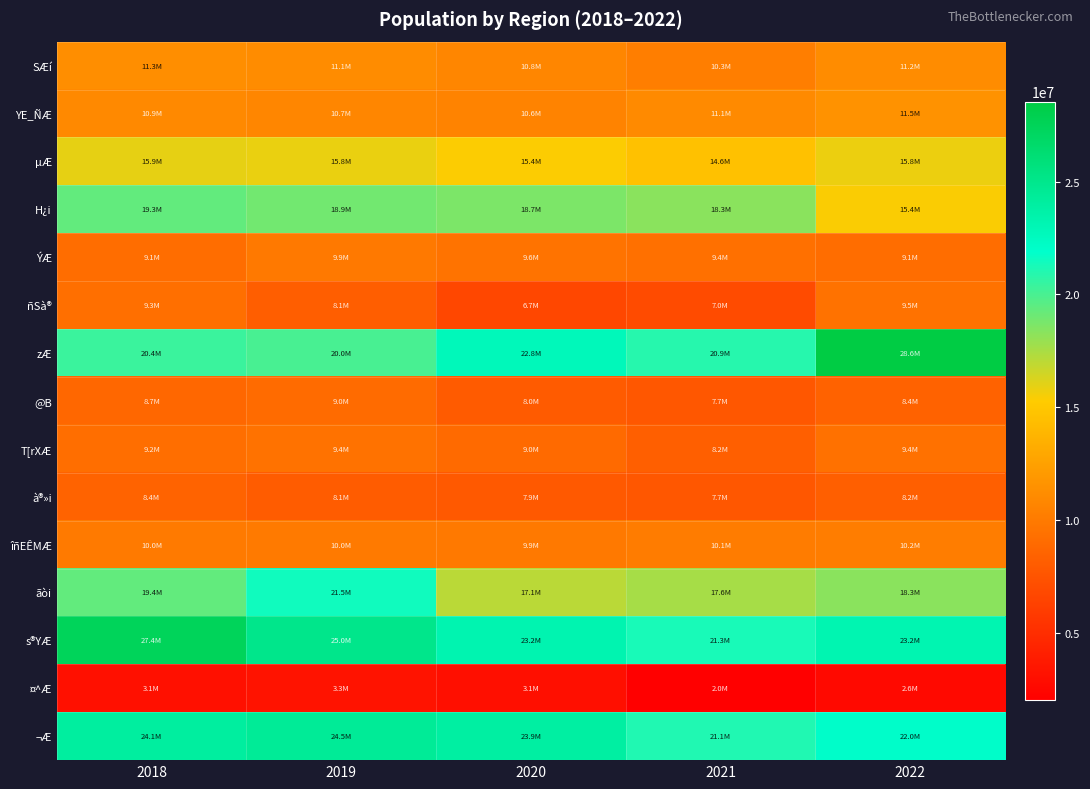

At which category is the sum across all series the highest?

2018